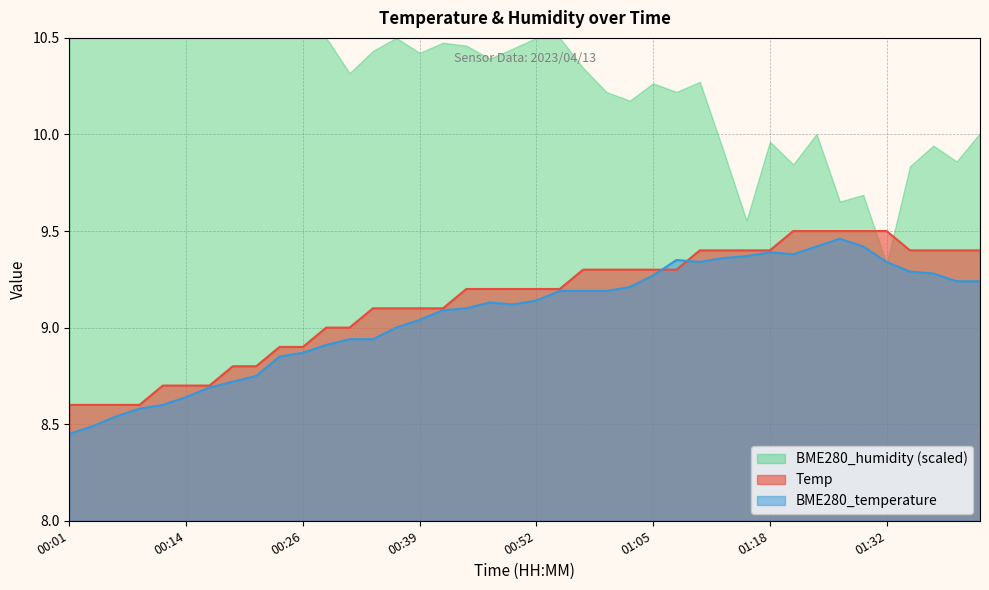

Which series has the largest total across all categories?

BME280_humidity (scaled)